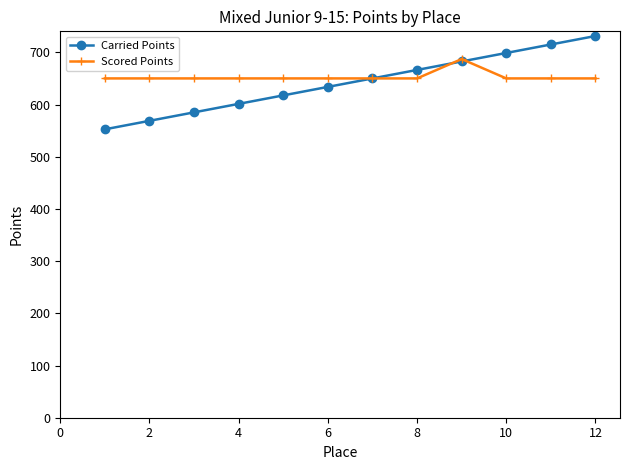

What is the difference between the maximum and second lowest values in the Carried Points series?

162.5